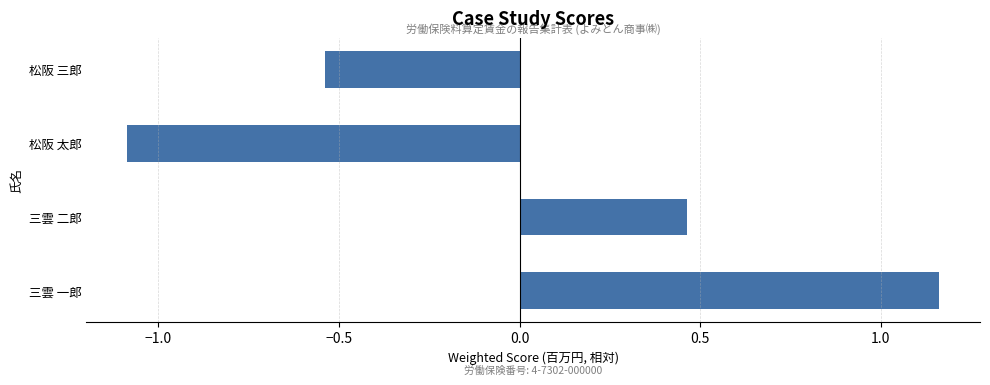

What is the difference between the maximum and second lowest values?

1.7